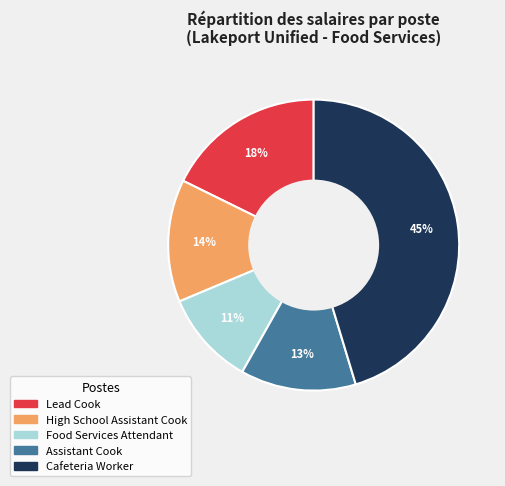

To the nearest percent, what is the difference between the Assistant Cook and Food Services Attendant slice percentages?

2%